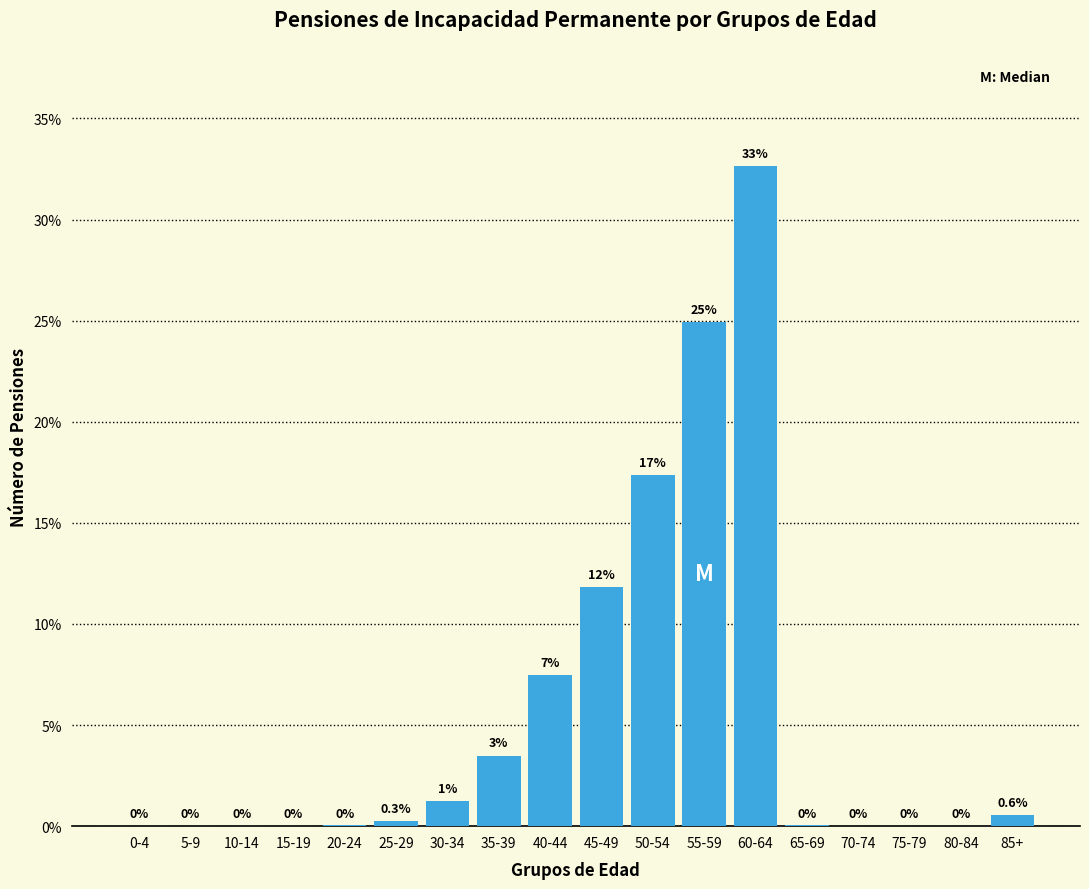

Where is the data nearest to the value 16?

50-54